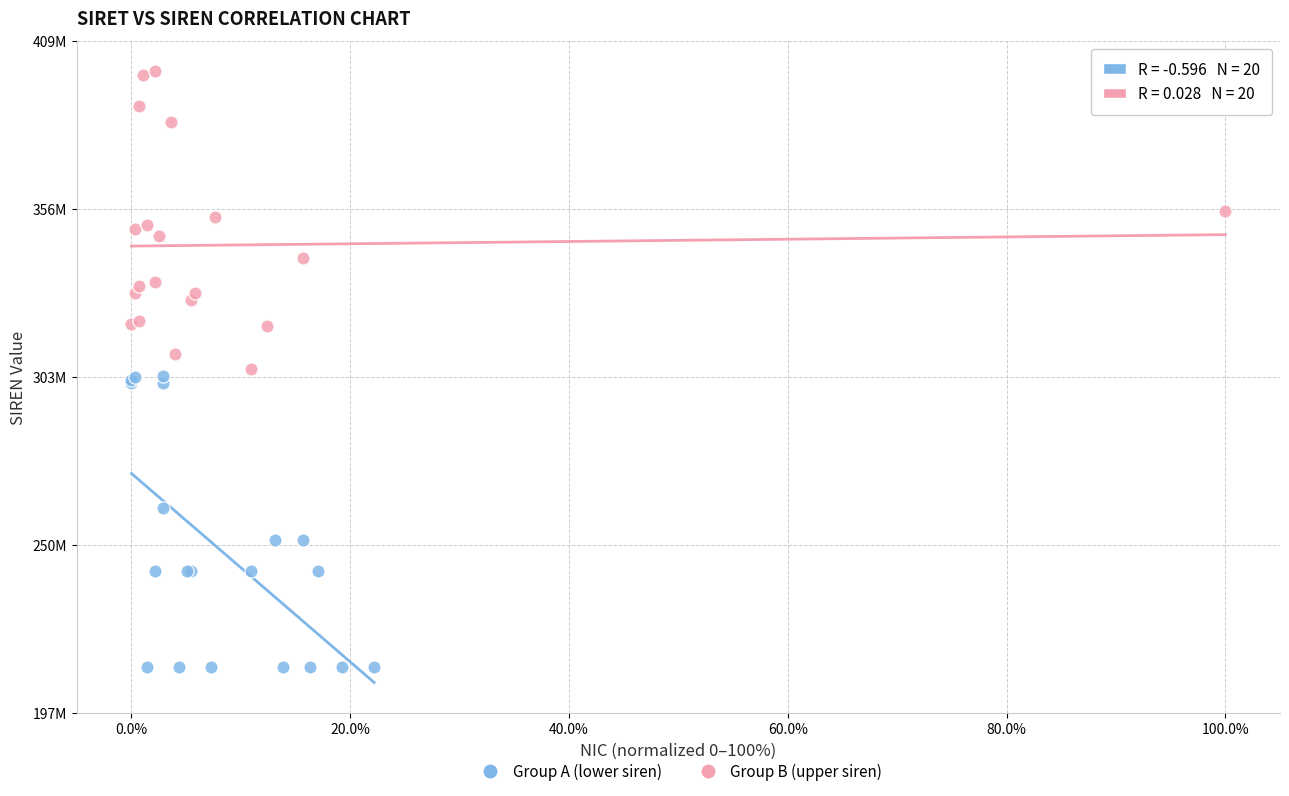

What are all the series names shown in the legend?

Group A (lower siren), Group B (upper siren)